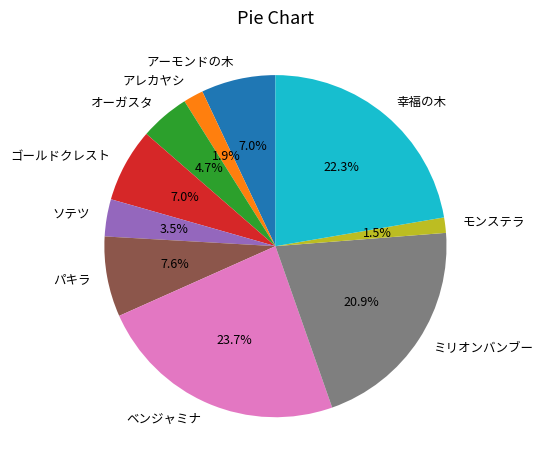

Is there any slice that represents more than half of the pie?

No